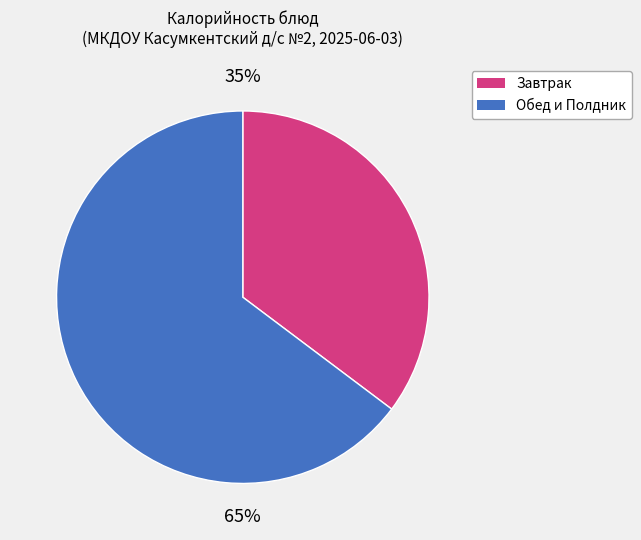

Is there a majority slice in this chart?

Yes